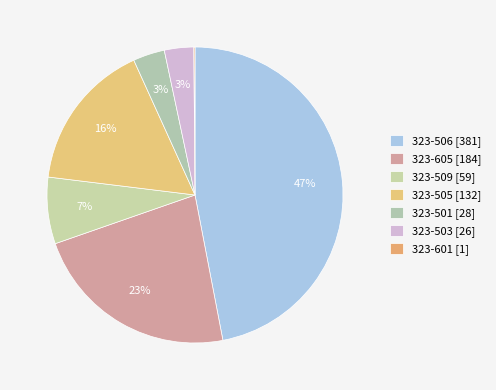

What is the smallest slice in the pie chart?

323-601